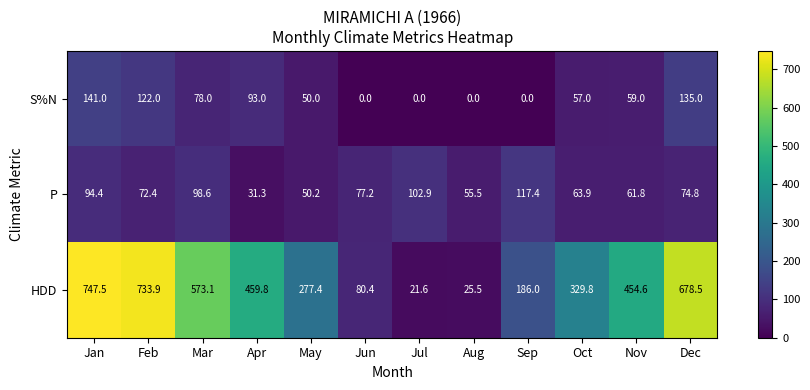

At how many categories does at least one series exceed 160?

9